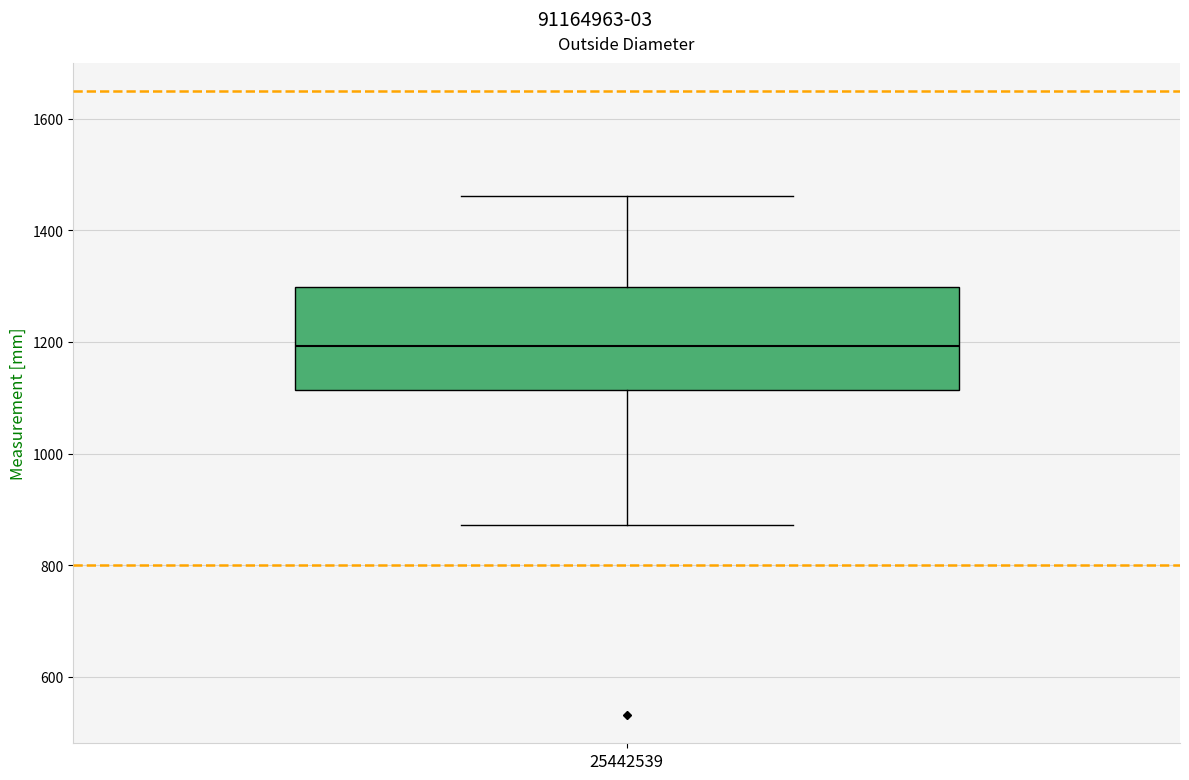

Transcribe this box plot: give where the median line is, the range the box spans, and where the two whiskers end, as read against the y-axis. The values are not printed on the chart, so give them approximately, as read against the axis.

median 1200, box 1120 to 1300, whiskers 880 to 1460